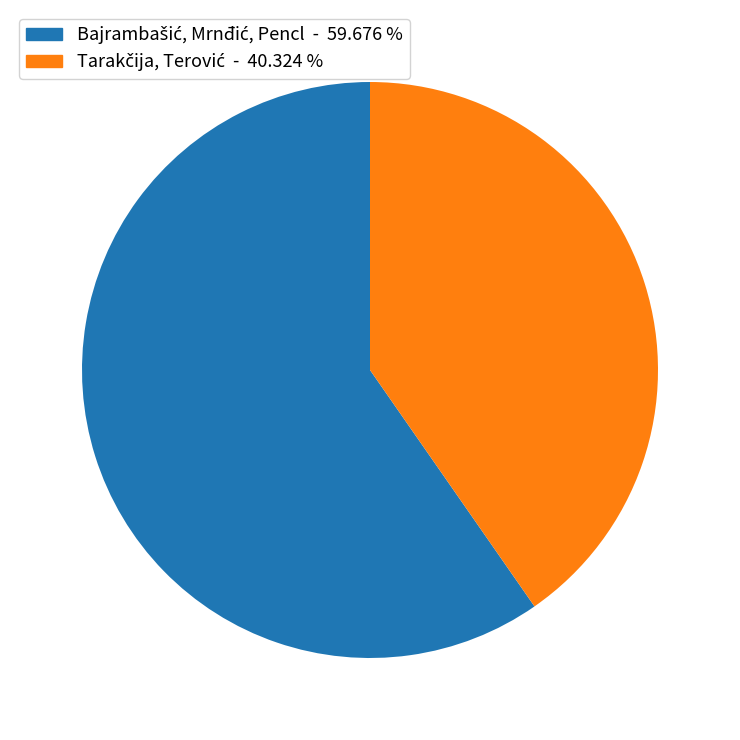

Does any single category account for the majority?

Yes